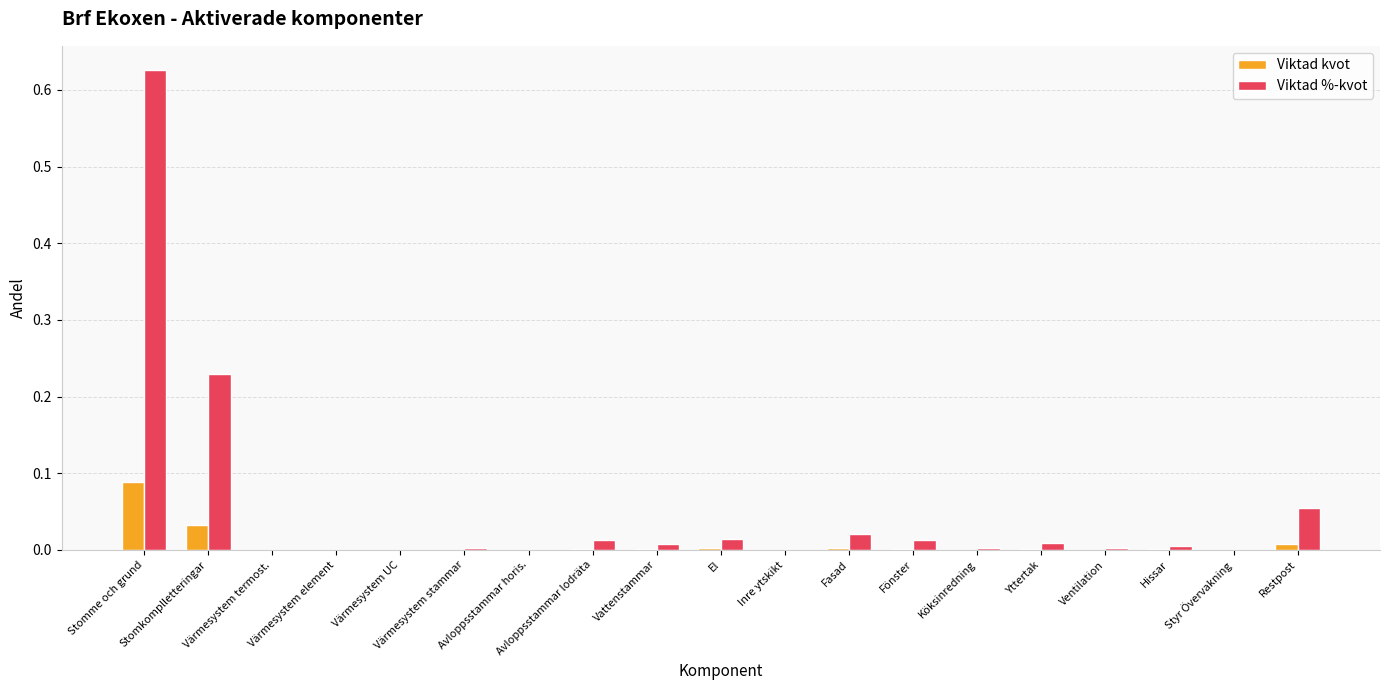

Which series has the largest total across all categories?

Viktad %-kvot